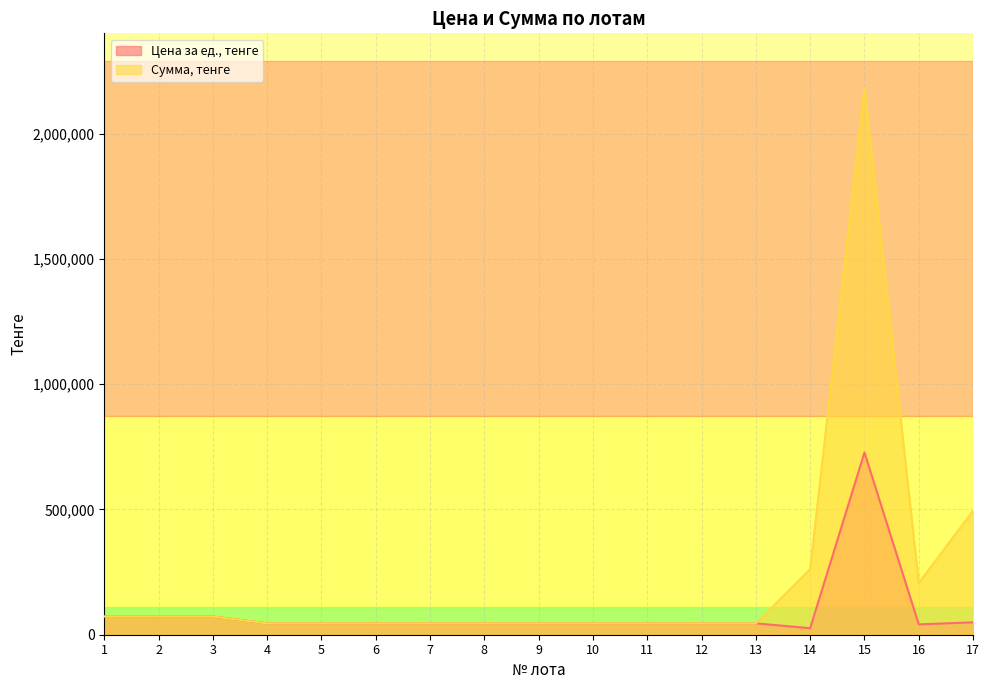

Read the Цена за ед., тенге value at 11, to the nearest 10.

45380